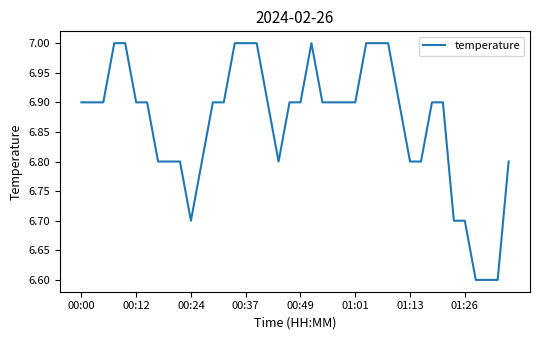

What is the minimum value shown in the chart?

6.6